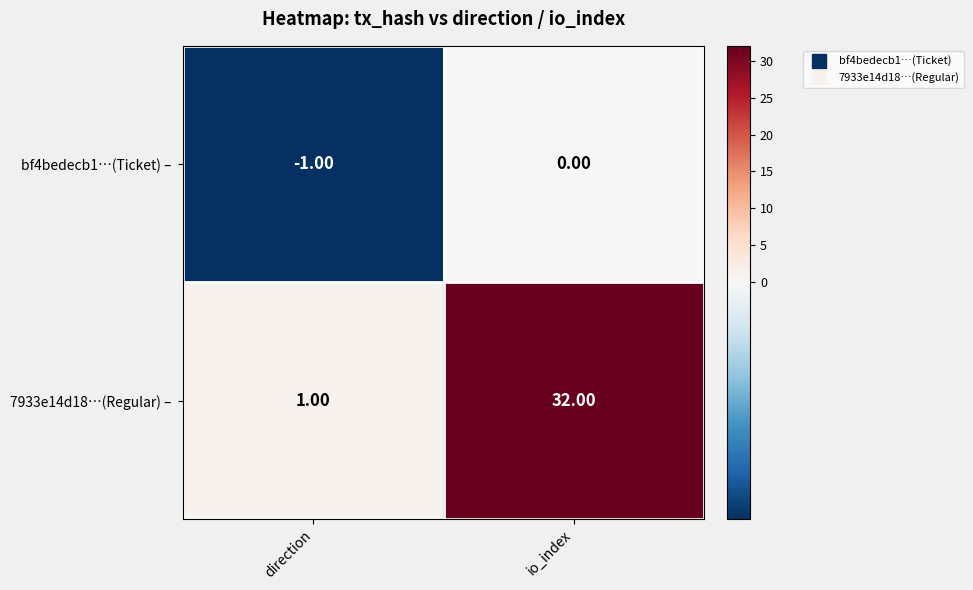

List the series in order of their overall mean, lowest first.

bf4bedecb1…(Ticket) –, 7933e14d18…(Regular) –